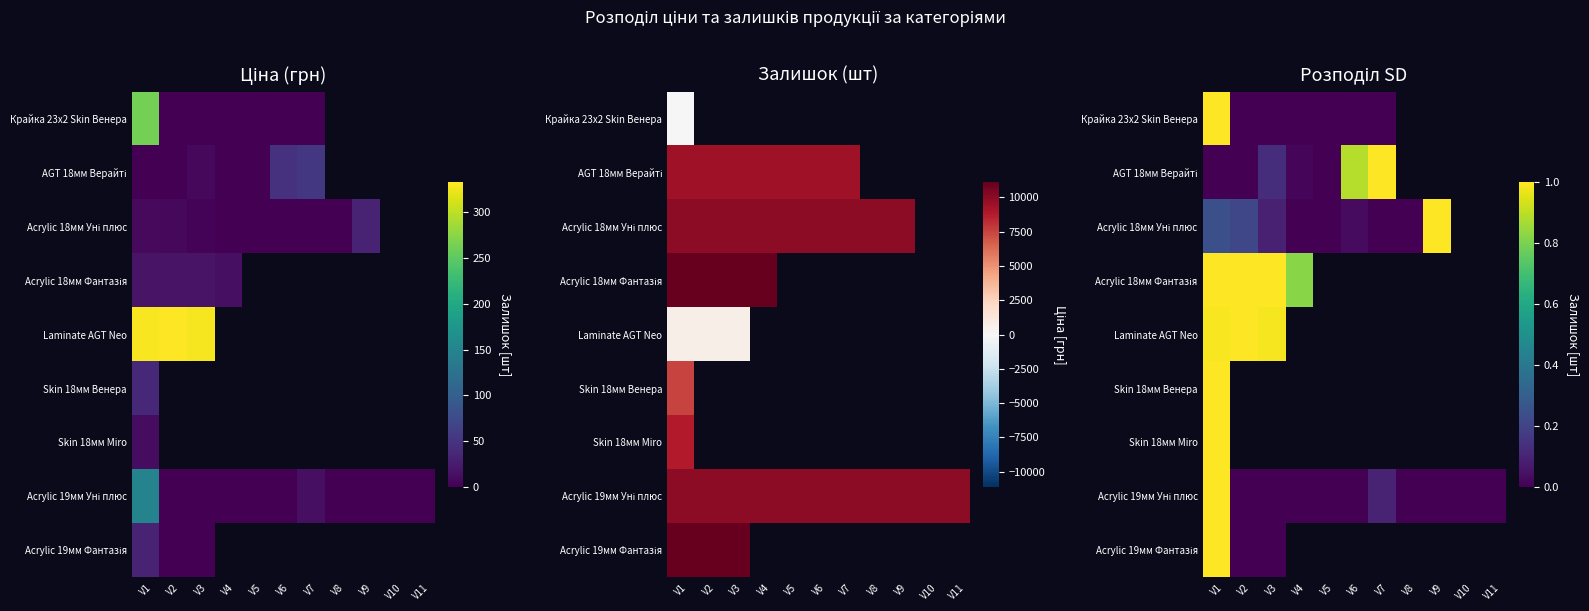

Between V2 and V6, which is larger?

V2